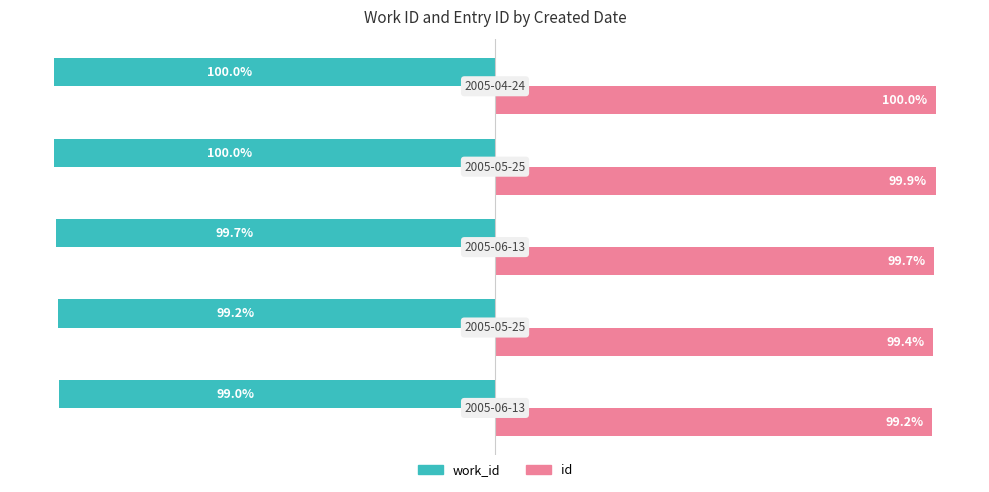

Which series has the widest spread of values?

work_id